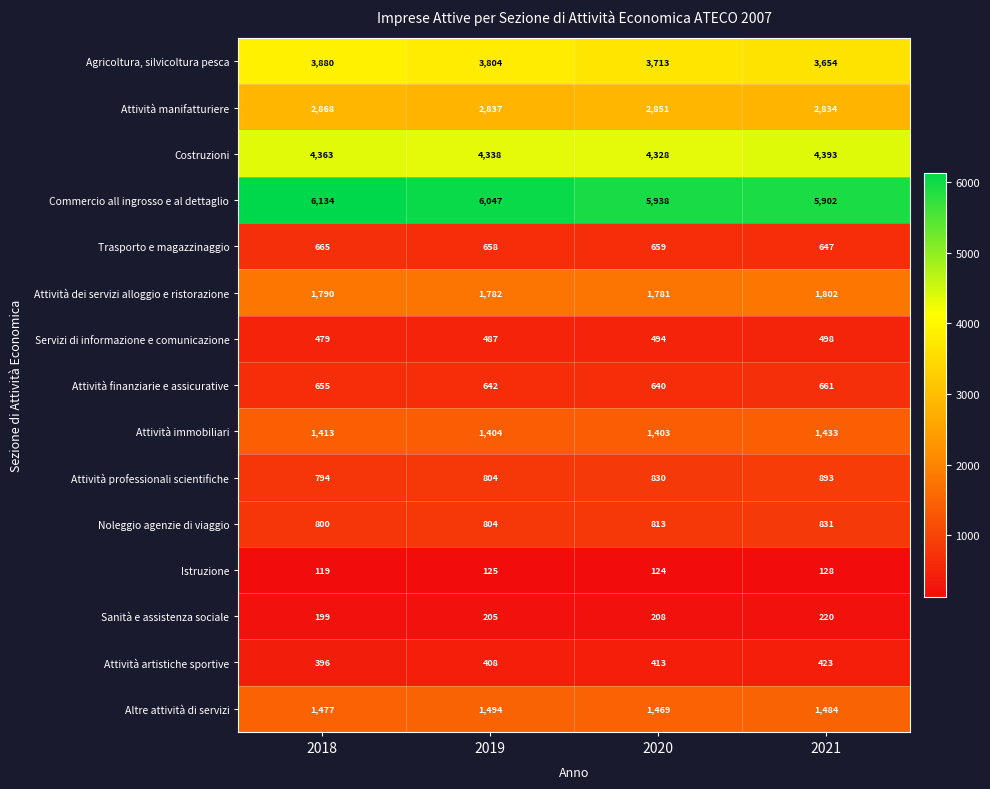

Rank the series at 2021 from lowest to highest value.

Istruzione, Sanità e assistenza sociale, Attività artistiche sportive, Servizi di informazione e comunicazione, Trasporto e magazzinaggio, Attività finanziarie e assicurative, Noleggio agenzie di viaggio, Attività professionali scientifiche, Attività immobiliari, Altre attività di servizi, Attività dei servizi alloggio e ristorazione, Attività manifatturiere, Agricoltura, silvicoltura pesca, Costruzioni, Commercio all ingrosso e al dettaglio